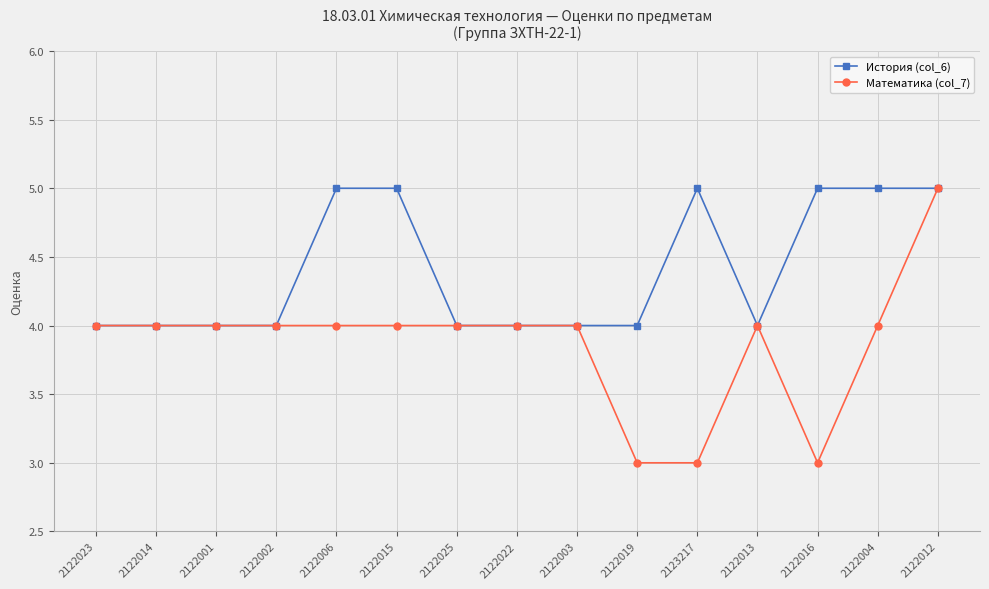

What is the smallest value displayed?

3